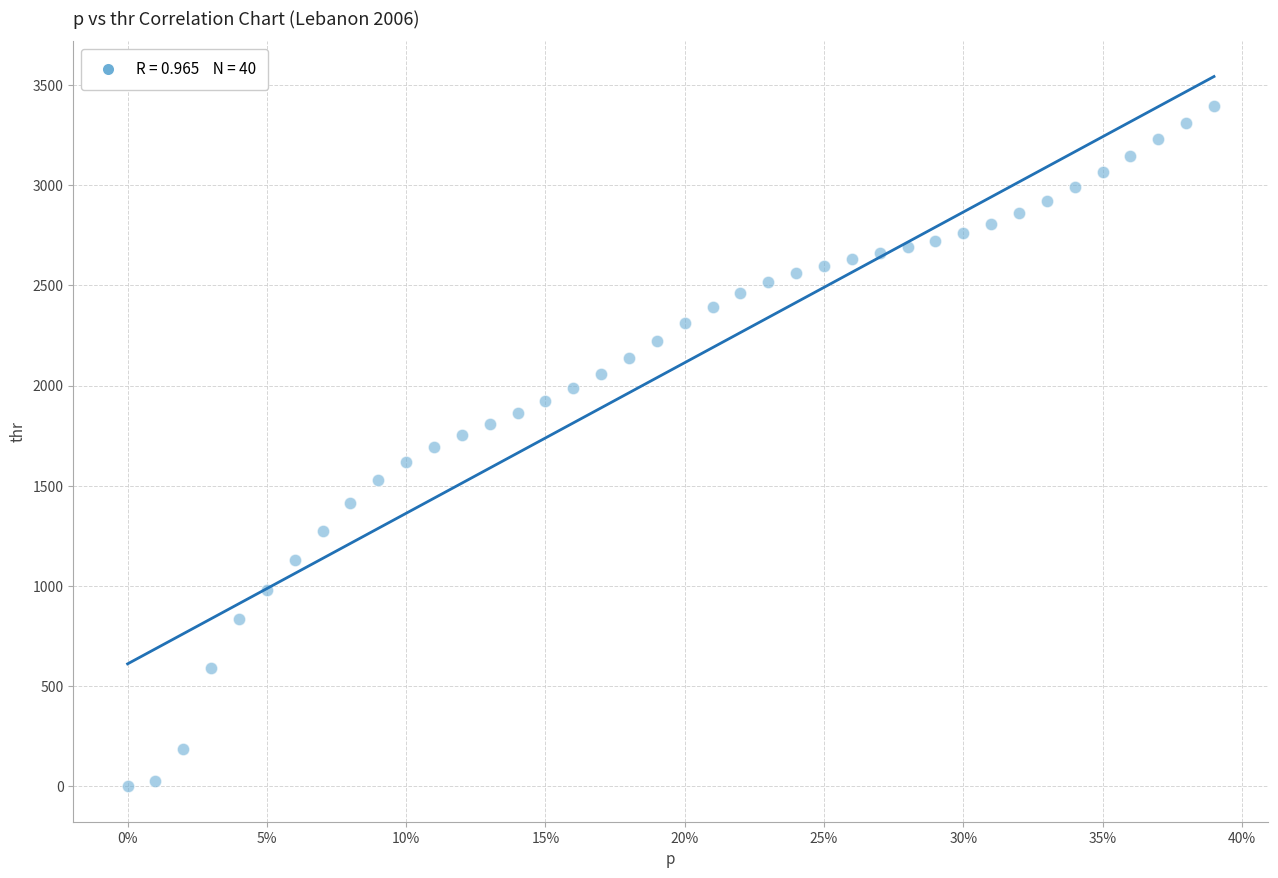

What is the range of Y values (max minus min)?

3395.1